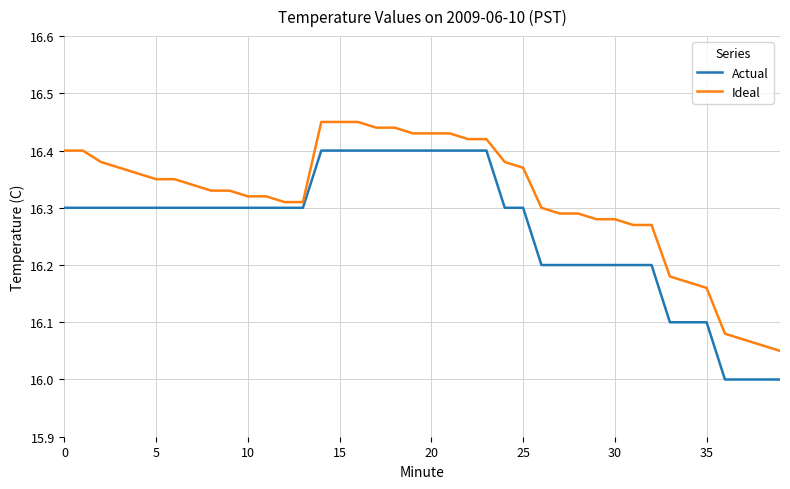

Rank the series by their average value, from lowest to highest.

Actual, Ideal